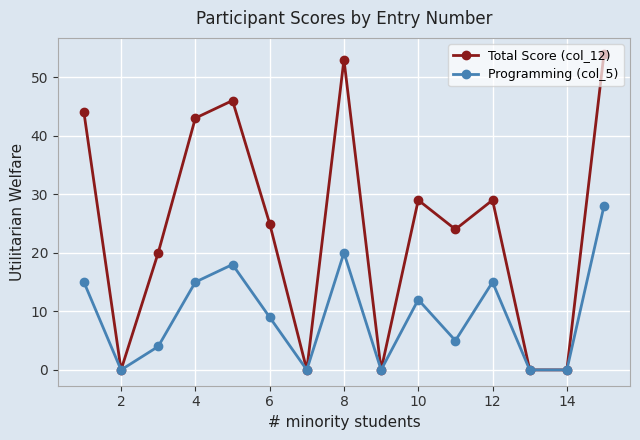

List the series in order of their overall mean, lowest first.

Programming (col_5), Total Score (col_12)